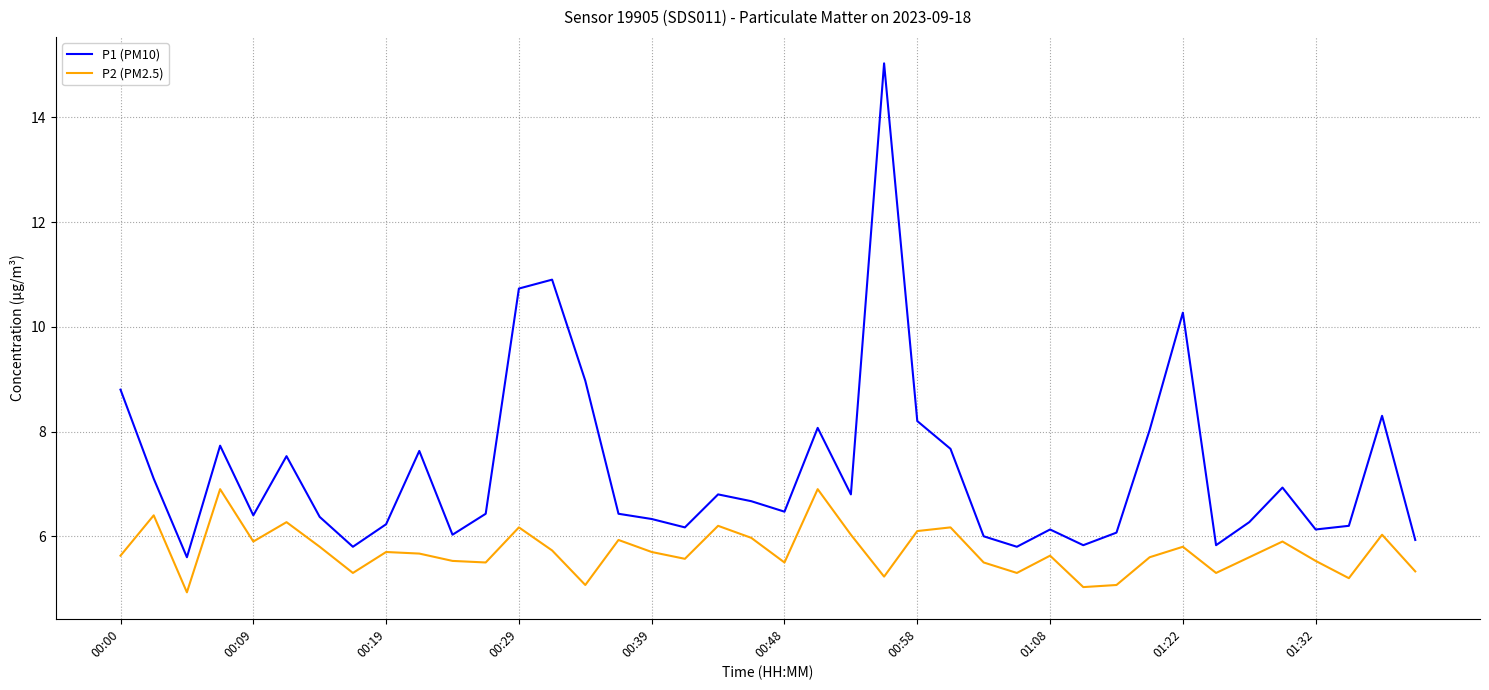

At how many categories does at least one series exceed 5?

40